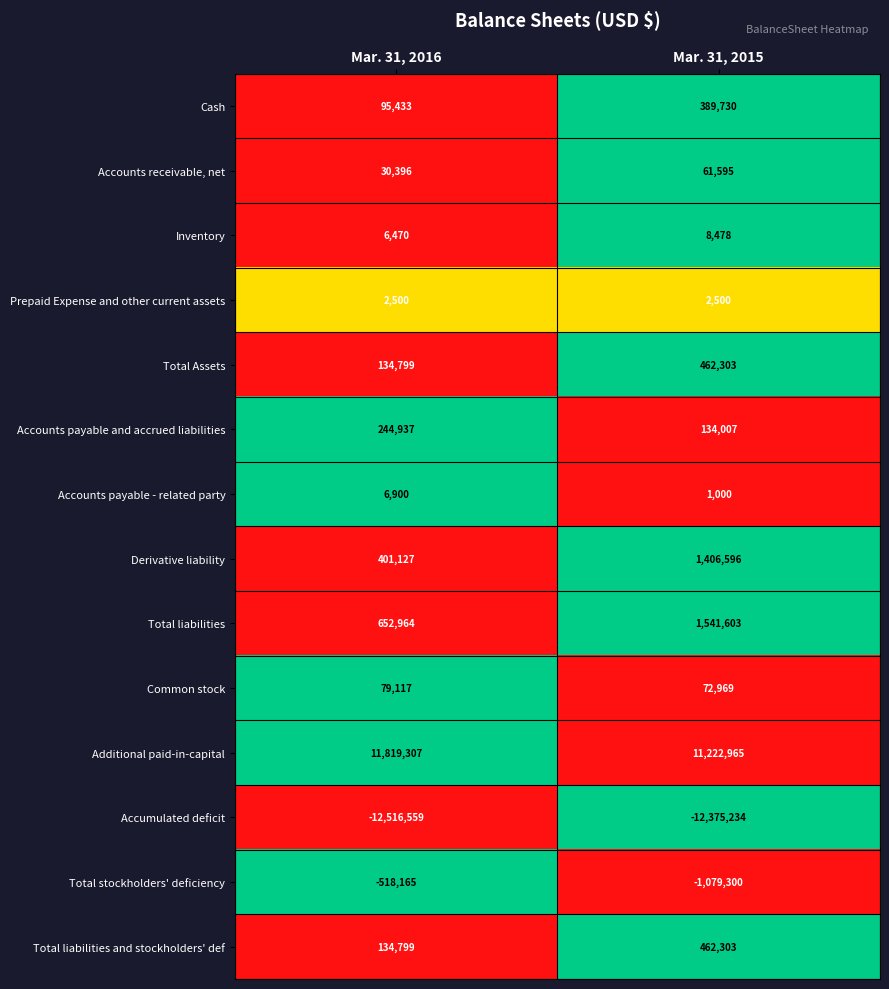

Reading left to right, what are all the values shown in this chart?

Cash: Mar. 31, 2016=95433	Mar. 31, 2015=389730
Accounts receivable, net: Mar. 31, 2016=30396	Mar. 31, 2015=61595
Inventory: Mar. 31, 2016=6470	Mar. 31, 2015=8478
Prepaid Expense and other current assets: Mar. 31, 2016=2500	Mar. 31, 2015=2500
Total Assets: Mar. 31, 2016=134799	Mar. 31, 2015=462303
Accounts payable and accrued liabilities: Mar. 31, 2016=244937	Mar. 31, 2015=134007
Accounts payable - related party: Mar. 31, 2016=6900	Mar. 31, 2015=1000
Derivative liability: Mar. 31, 2016=401127	Mar. 31, 2015=1406596
Total liabilities: Mar. 31, 2016=652964	Mar. 31, 2015=1541603
Common stock: Mar. 31, 2016=79117	Mar. 31, 2015=72969
Additional paid-in-capital: Mar. 31, 2016=11819307	Mar. 31, 2015=11222965
Accumulated deficit: Mar. 31, 2016=-12516559	Mar. 31, 2015=-12375234
Total stockholders' deficiency: Mar. 31, 2016=-518165	Mar. 31, 2015=-1079300
Total liabilities and stockholders' def: Mar. 31, 2016=134799	Mar. 31, 2015=462303